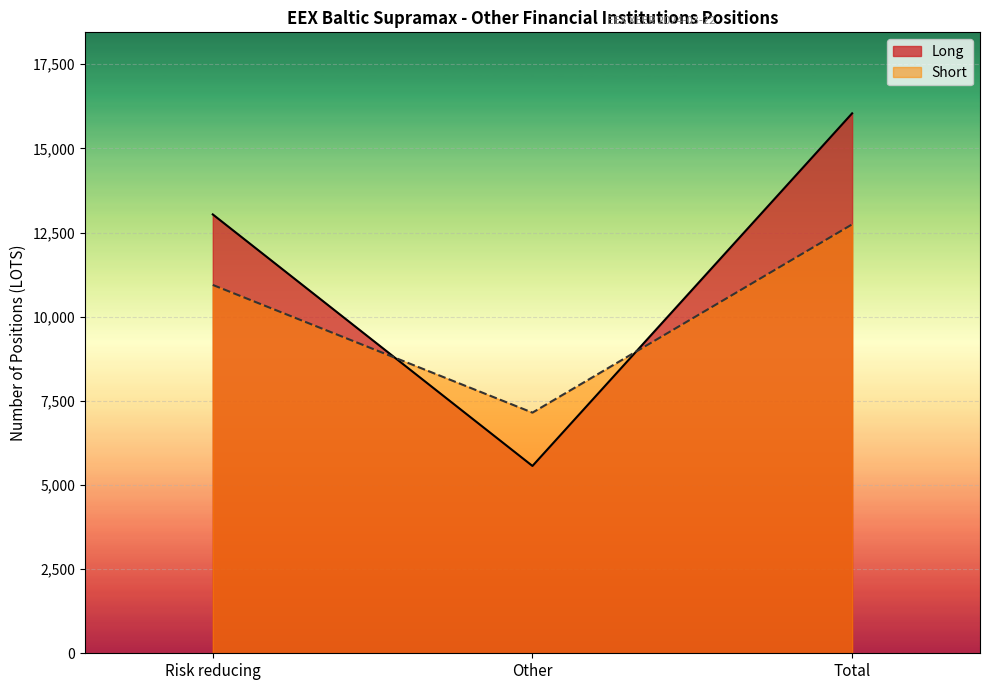

Reading left to right, what are all the values shown in this chart?

Long: Risk reducing=13039.7	Other=5566.0	Total=16043.0
Short: Risk reducing=10944.3	Other=7150.0	Total=12743.6